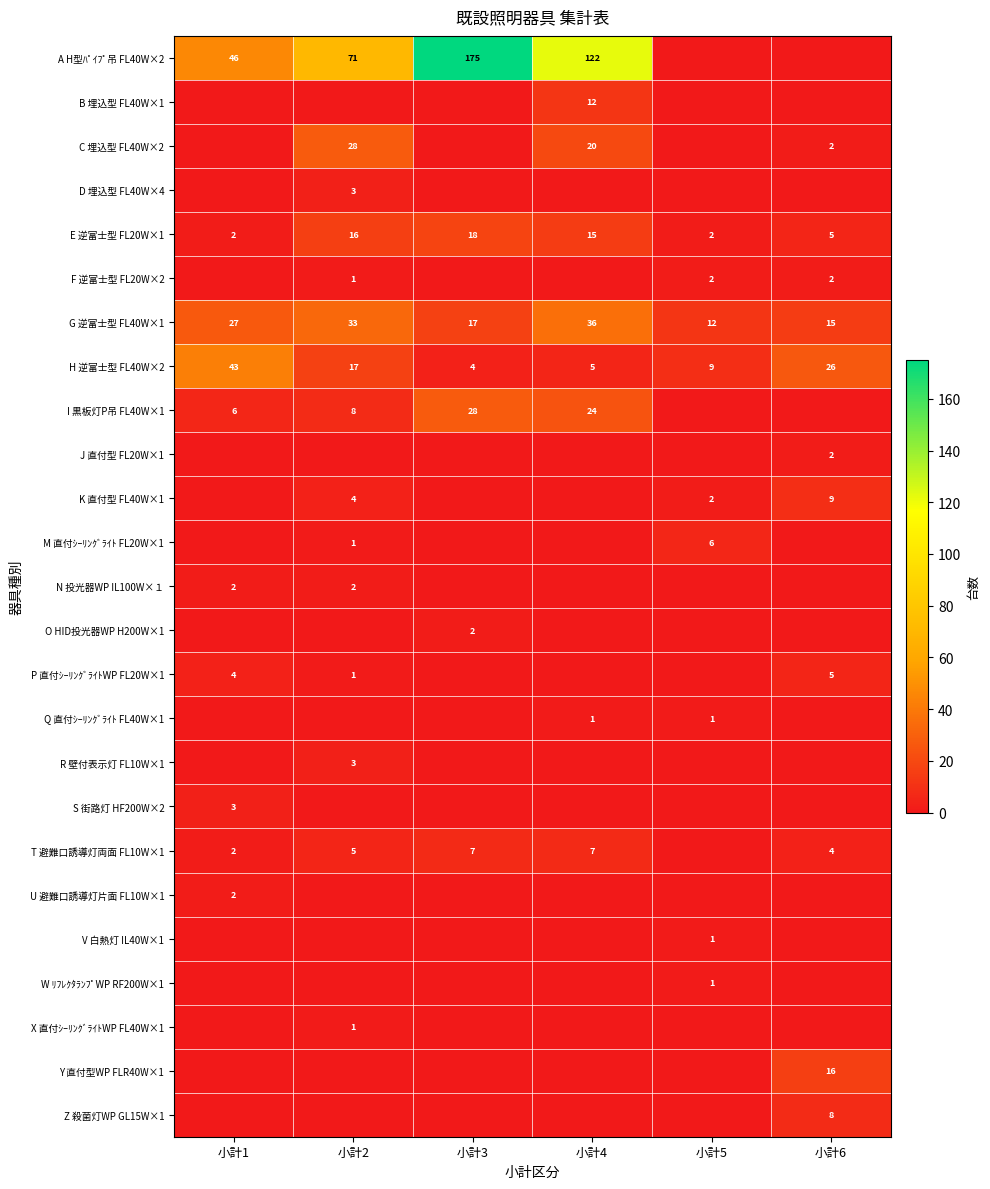

True or false: G 逆富士型 FL40W×1 has a value of 27 at 小計1.

True